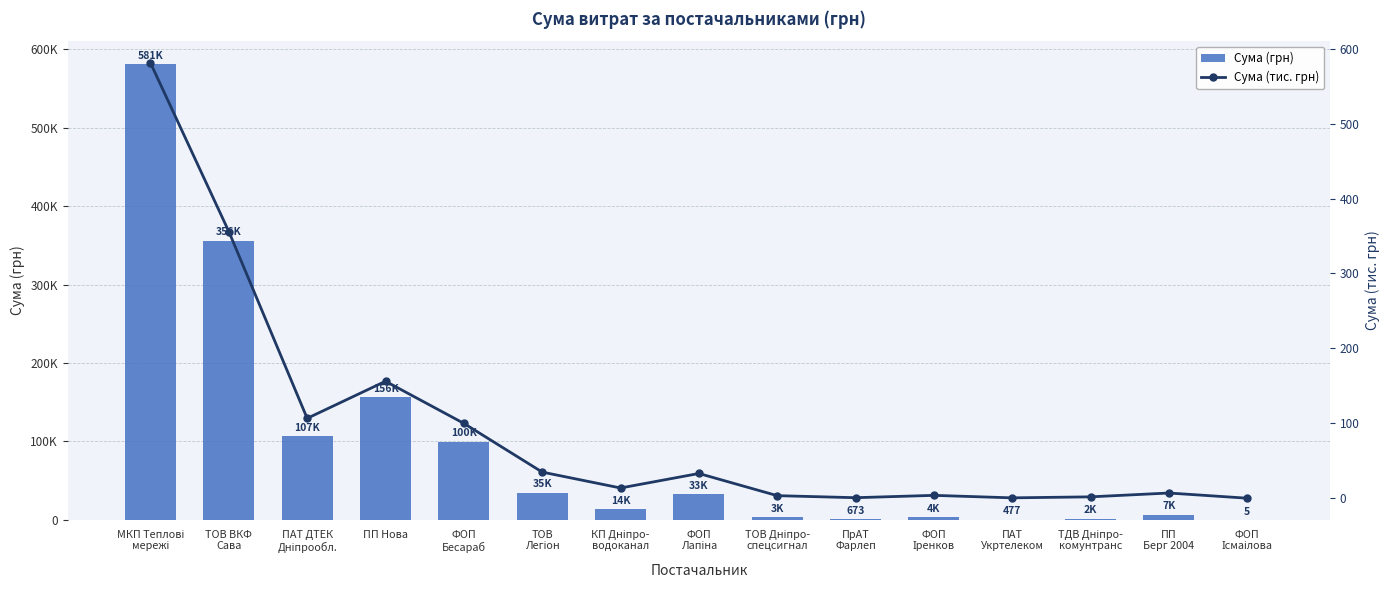

Which series has the widest spread of values?

Сума (грн)